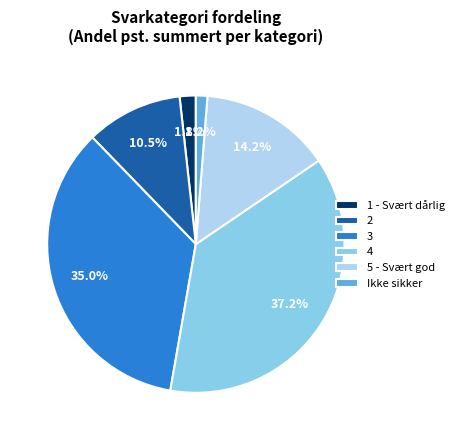

To the nearest percent, what is the average slice percentage?

17%